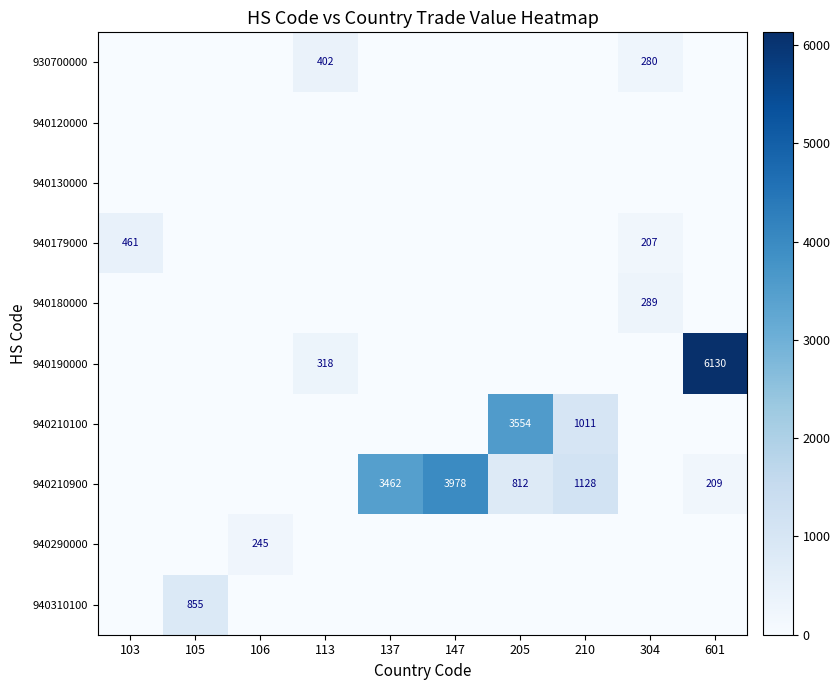

Which label corresponds to the smallest value in the chart?

103